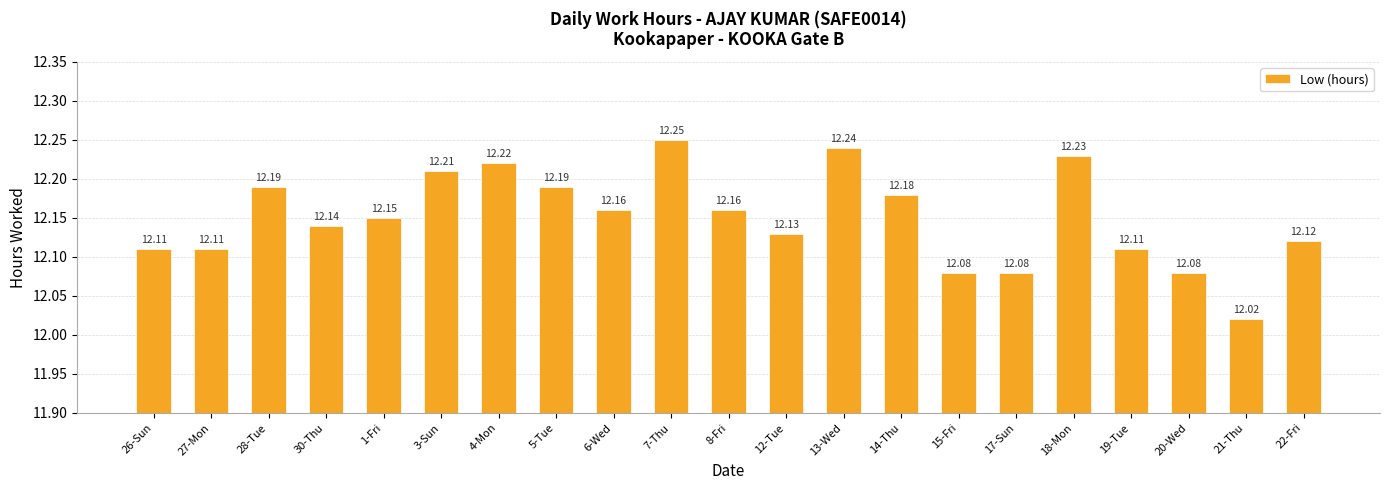

What is the difference between the values at 30-Thu and 17-Sun?

0.1